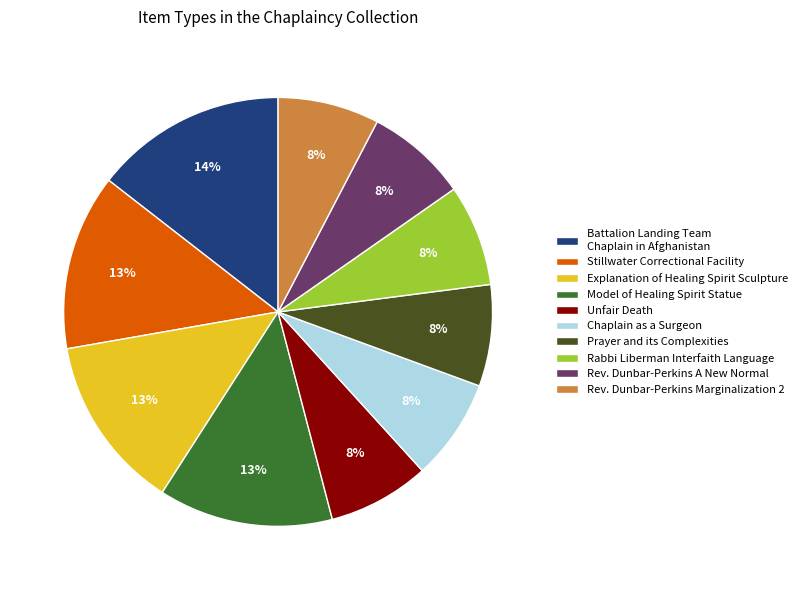

Is it true that Chaplain as a Surgeon is 18% of the pie?

False